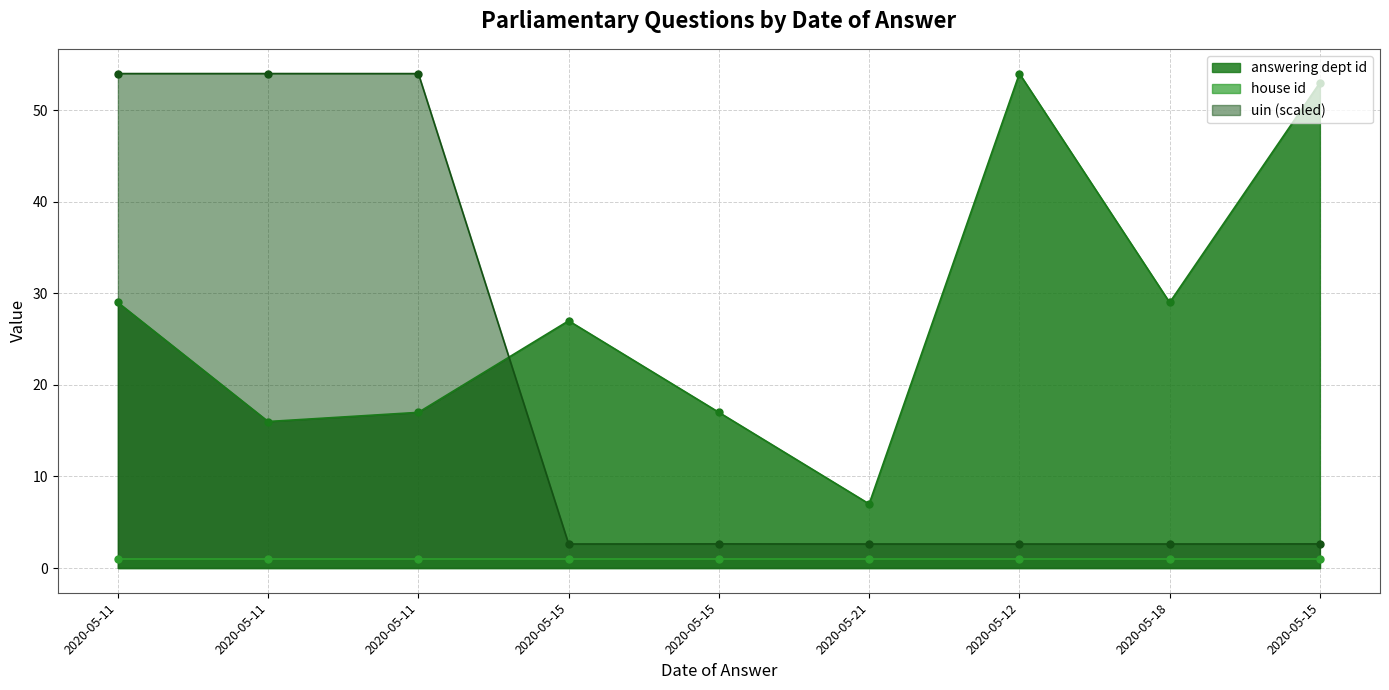

How many interior local valleys does the uin_normalized series have?

2